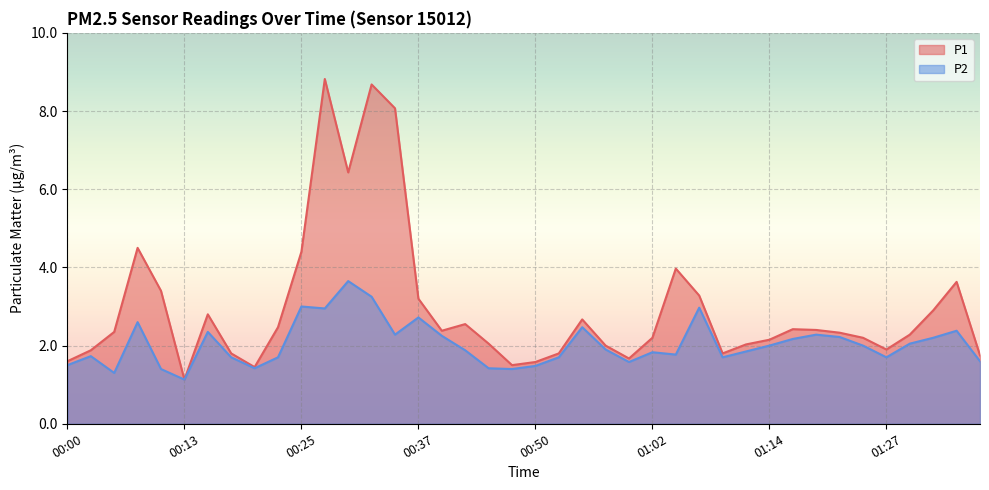

What is the approximate value of P1 at 01:04?

4.0